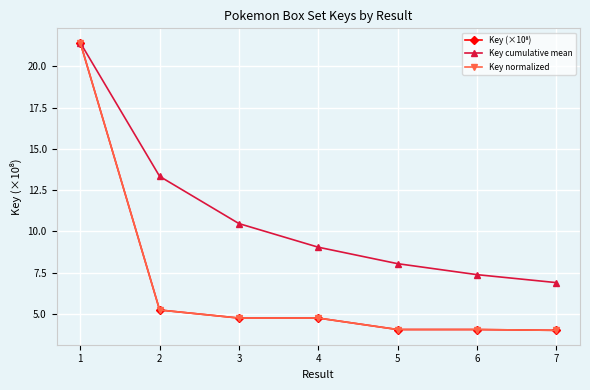

Does the chart have visible grid lines?

Yes